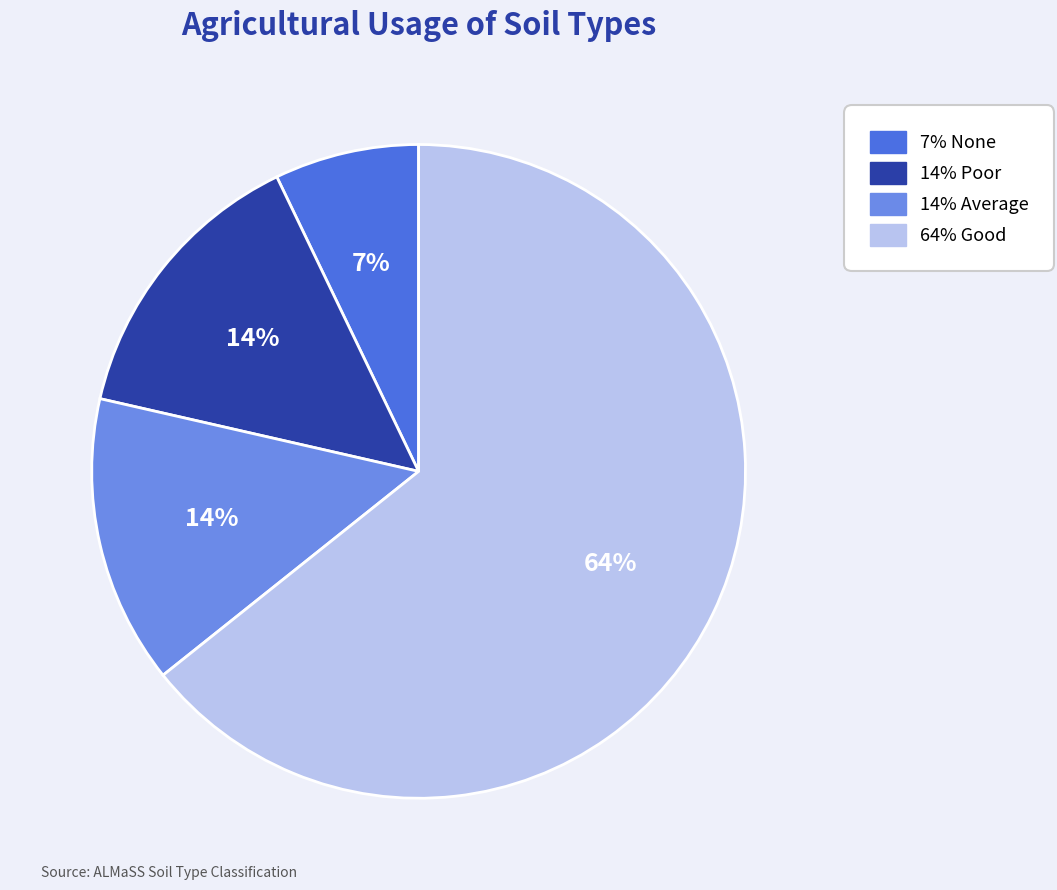

Does any single category account for the majority?

Yes